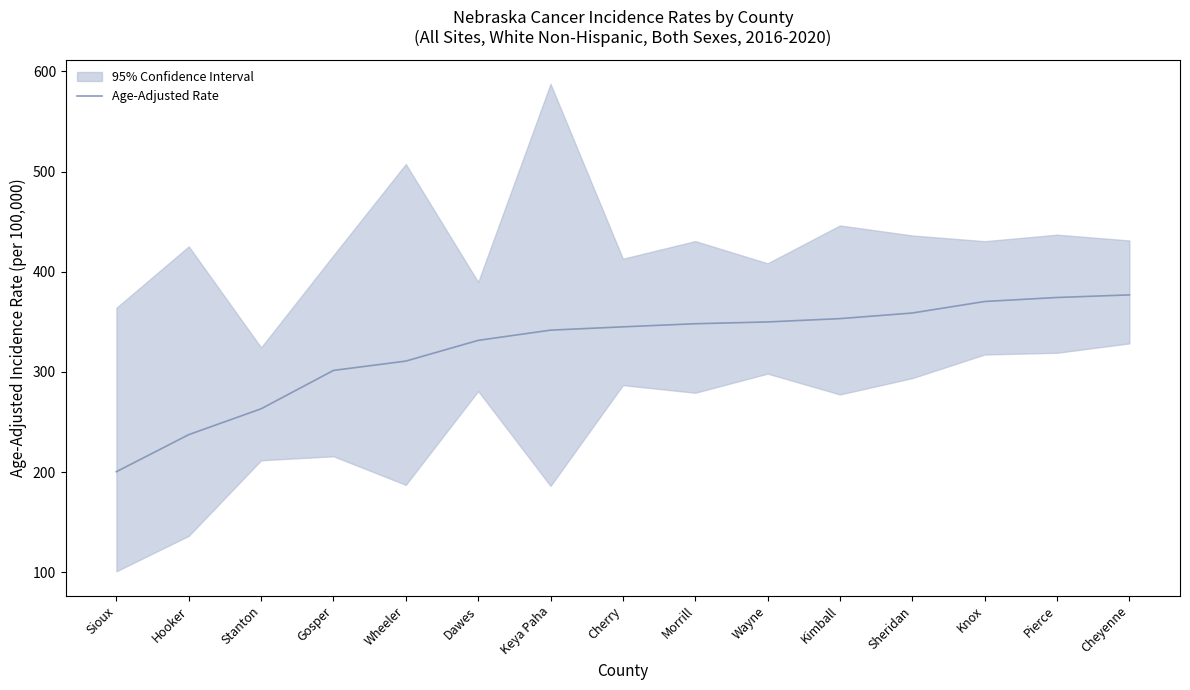

Reading left to right, extract all data points from this chart.

Sioux=200.4	Hooker=237.4	Stanton=263.2	Gosper=301.5	Wheeler=310.8	Dawes=331.5	Keya Paha=341.7	Cherry=345.0	Morrill=348.1	Wayne=349.9	Kimball=353.2	Sheridan=358.8	Knox=370.3	Pierce=374.3	Cheyenne=376.9